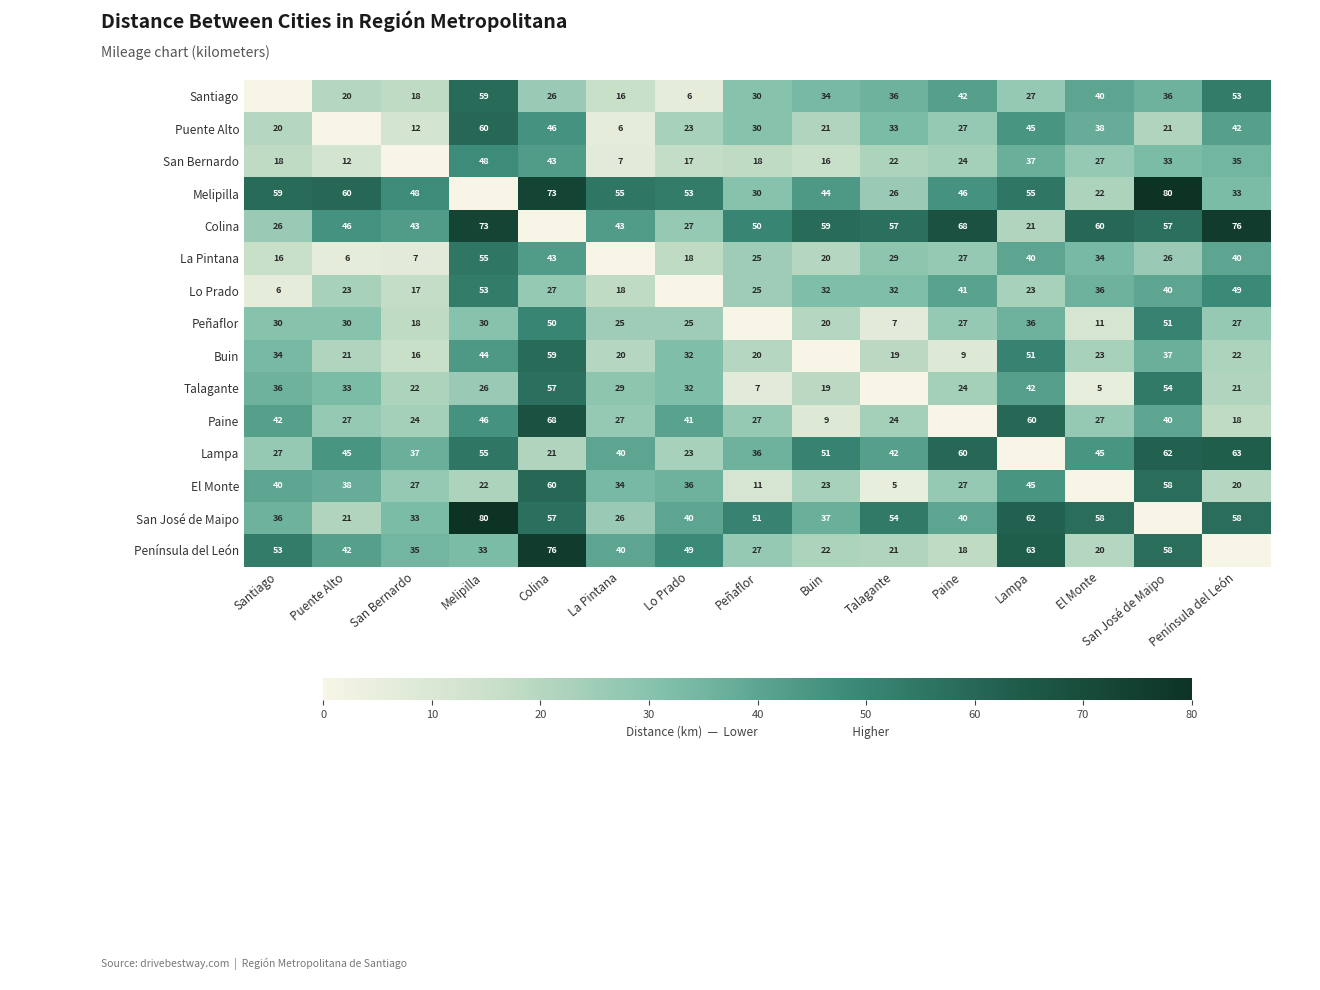

The La Pintana series shows 40 at Península del León. True or false?

True